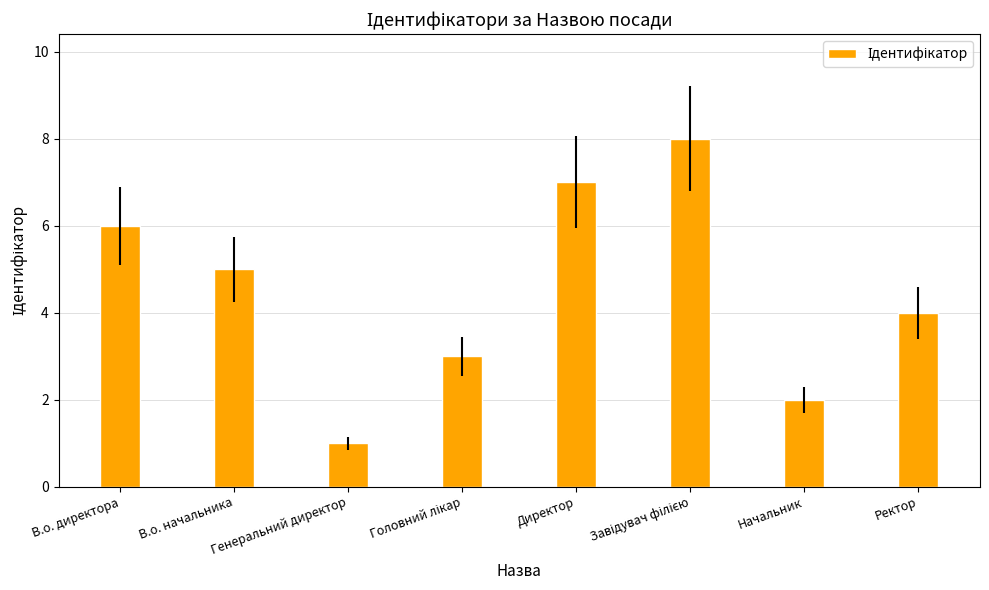

How many values are below 5?

4